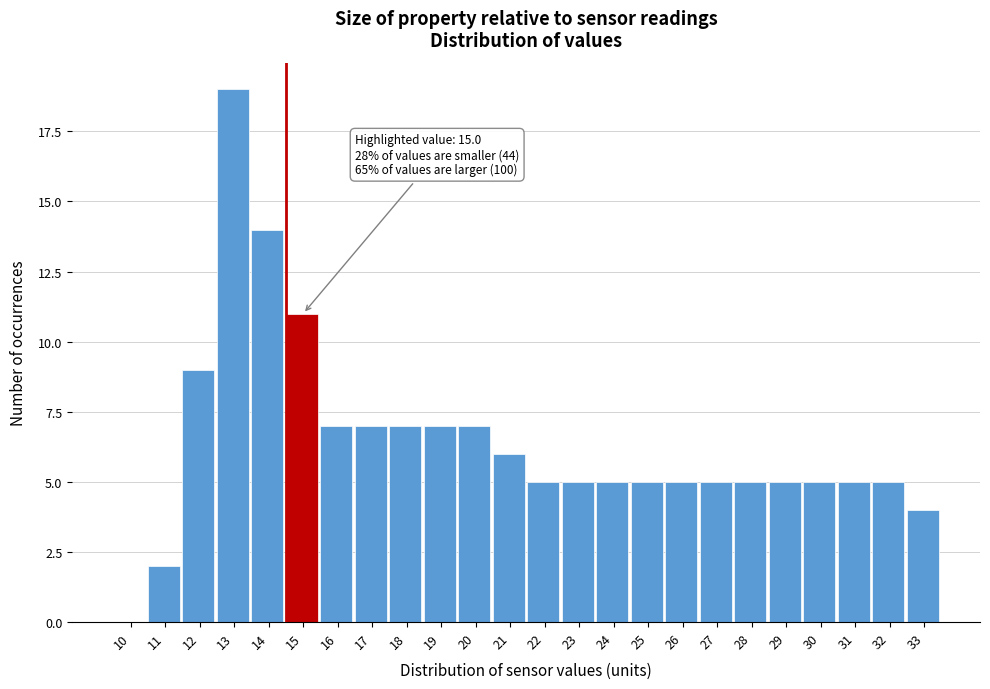

Reading left to right, what are all the values shown in this chart?

10=0	11=2	12=9	13=19	14=14	15=11	16=7	17=7	18=7	19=7	20=7	21=6	22=5	23=5	24=5	25=5	26=5	27=5	28=5	29=5	30=5	31=5	32=5	33=4